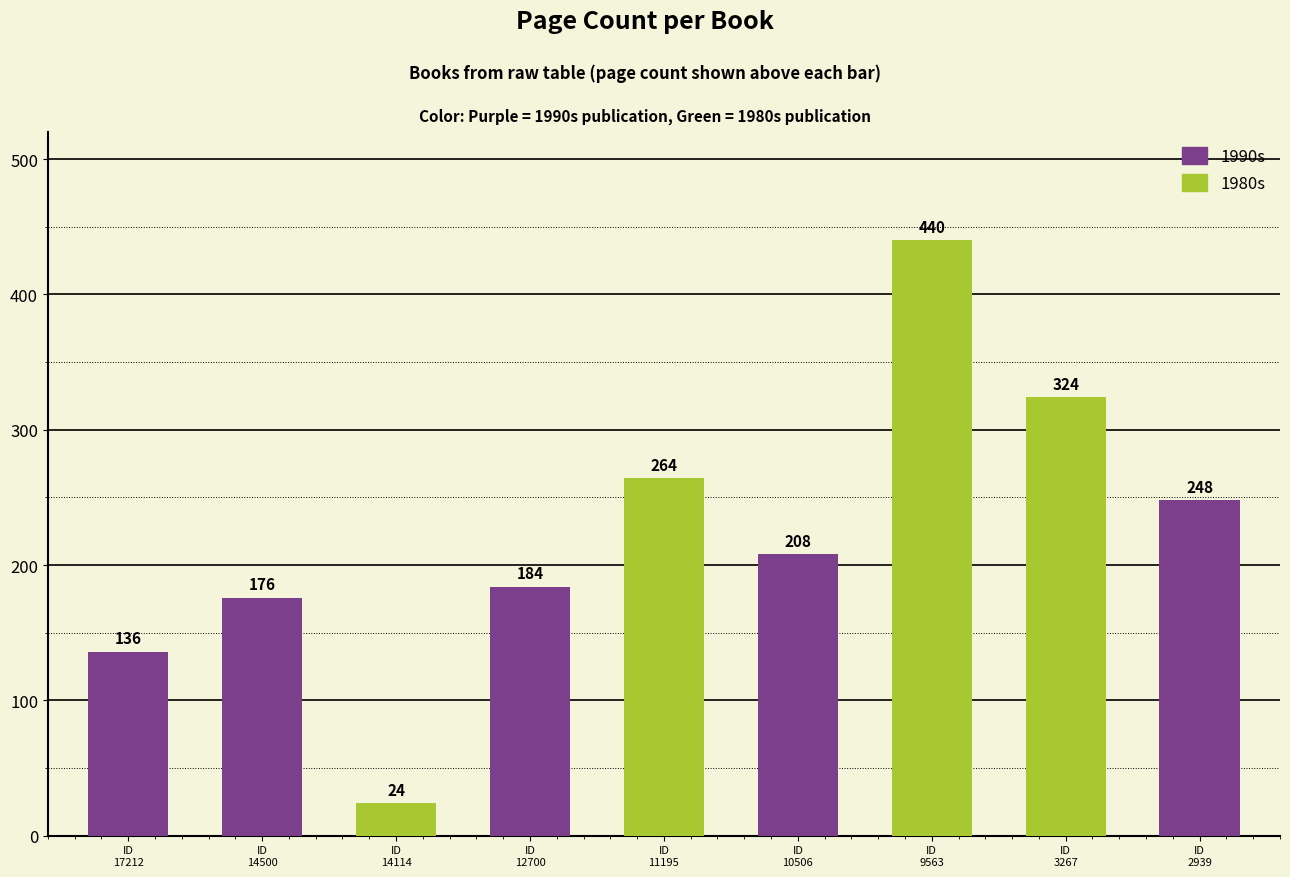

Reading left to right, list all the values displayed in this chart.

136	176	24	184	264	208	440	324	248